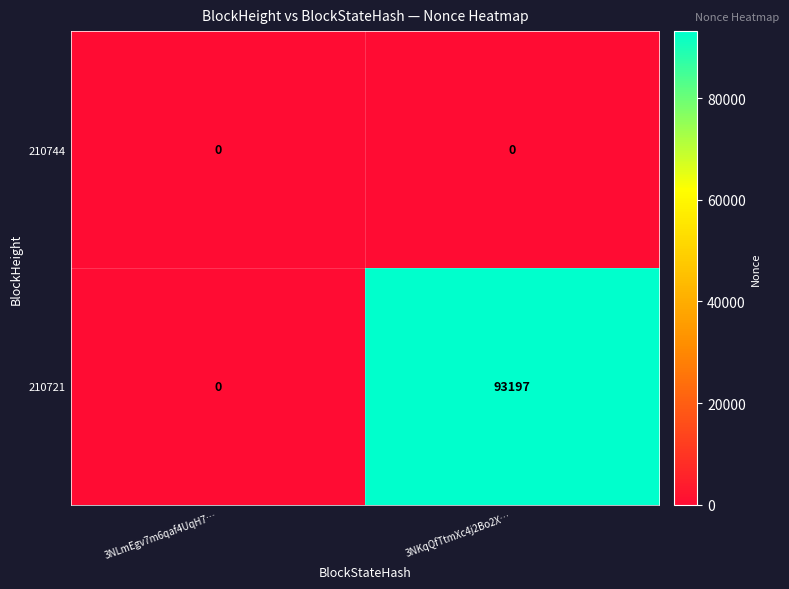

Read the 210721 value at 3NKqQfTtmXc4j2Bo2X…, to the nearest 100.

93200